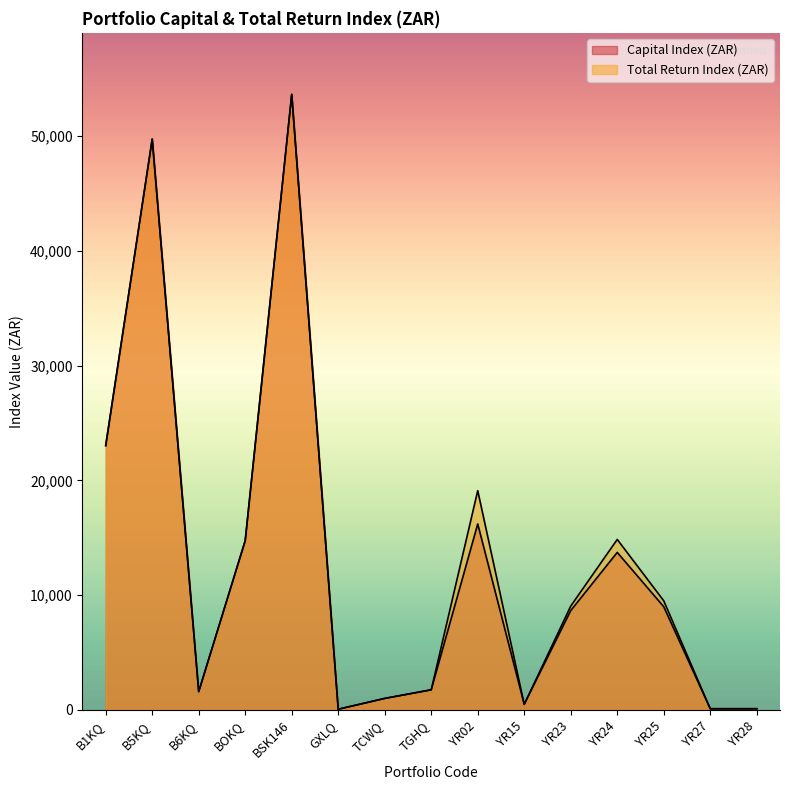

Reading left to right, transcribe all the data shown in this chart.

Capital Index (ZAR): 23038.2	49747.4	1591.3	14751.0	53641.7	55.6	1000.0	1750.0	16205.8	484.8	8656.8	13725.1	8991.1	100.0	100.0
Total Return Index (ZAR): 23038.2	49747.4	1591.3	14751.0	53641.7	55.6	1000.0	1750.0	19107.1	484.8	9046.5	14855.5	9507.2	100.0	100.0